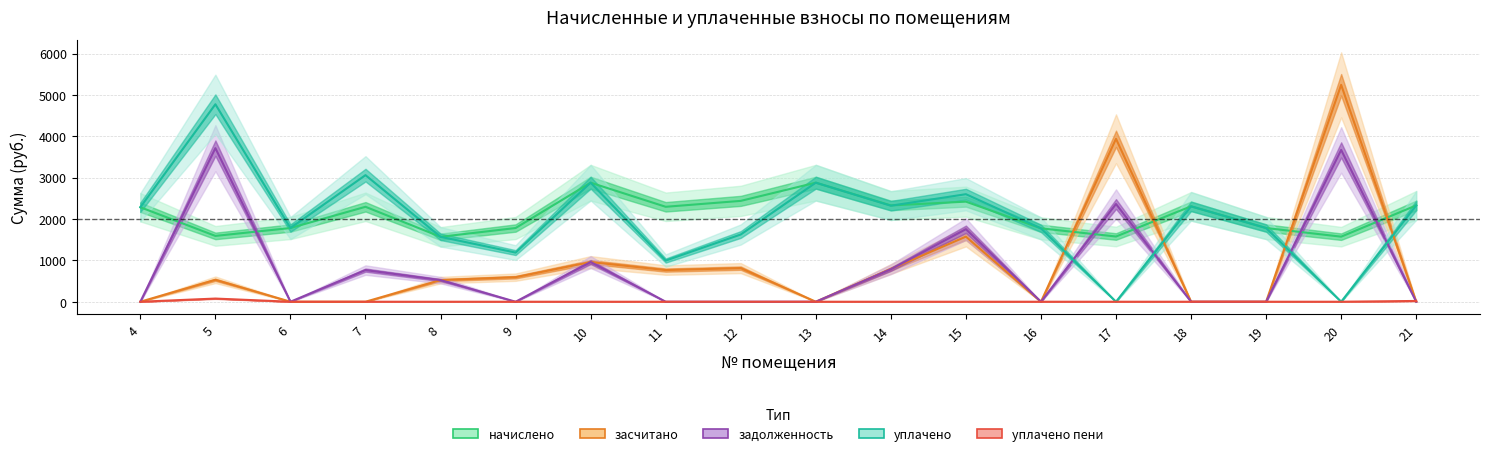

List the series in order of their peak value, lowest first.

уплачено пени, начислено, задолженность, уплачено, засчитано